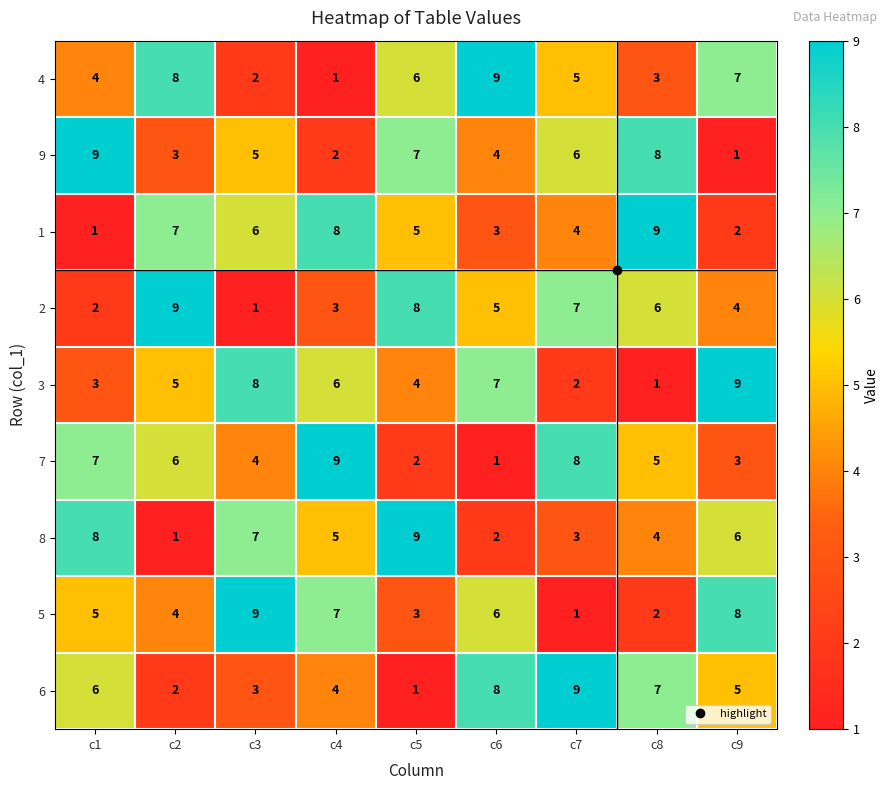

At which label does 4 first exceed 5?

c2